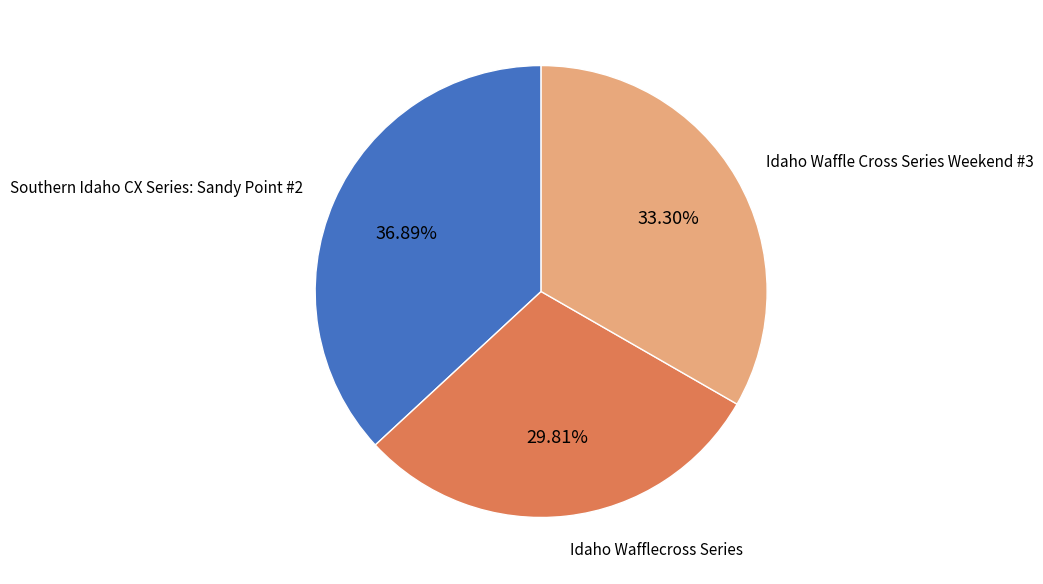

Is there any slice that represents more than half of the pie?

No